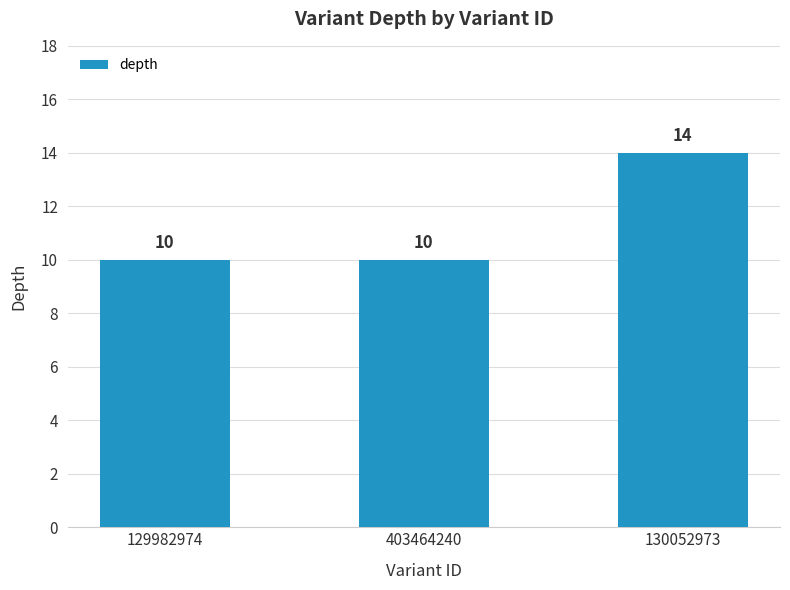

Read the value at 129982974.

10